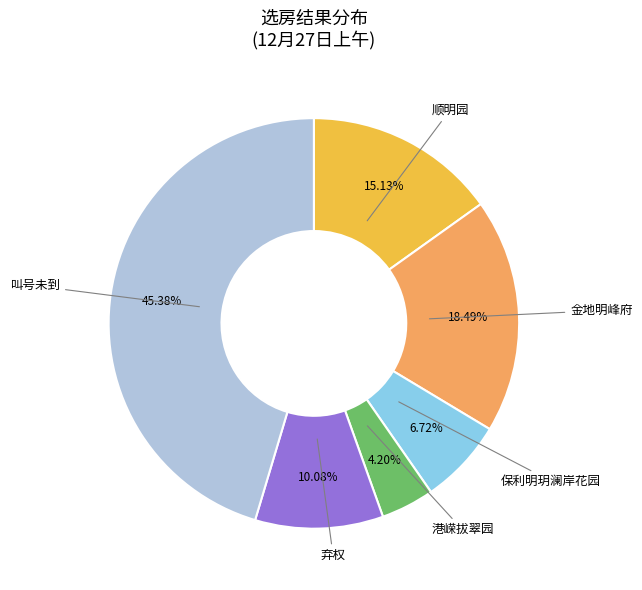

Does any single category account for the majority?

No